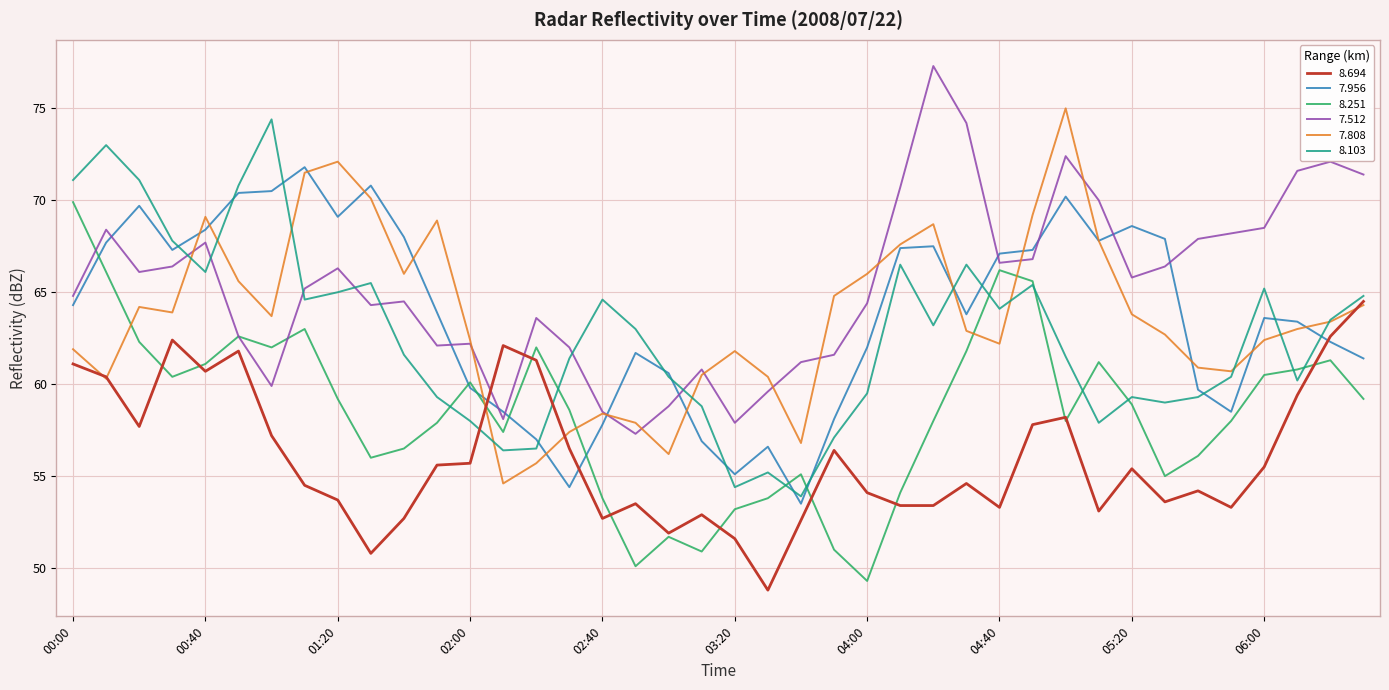

True or false: 8.251 has more than 1 points higher than both neighbors.

True